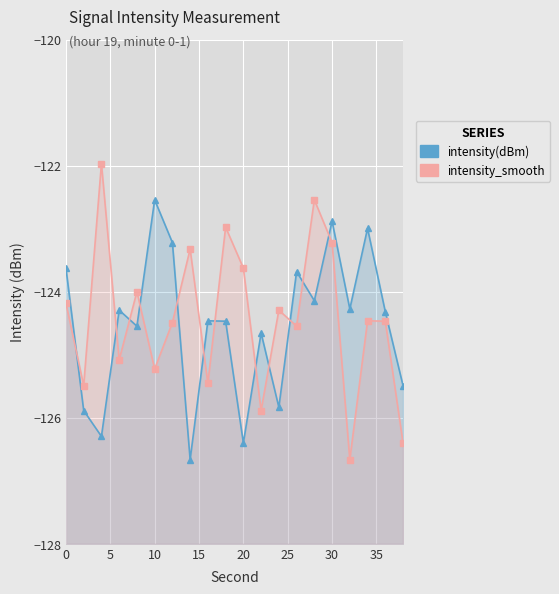

Between 10 and 35, which series saw the biggest shift?

intensity_smooth